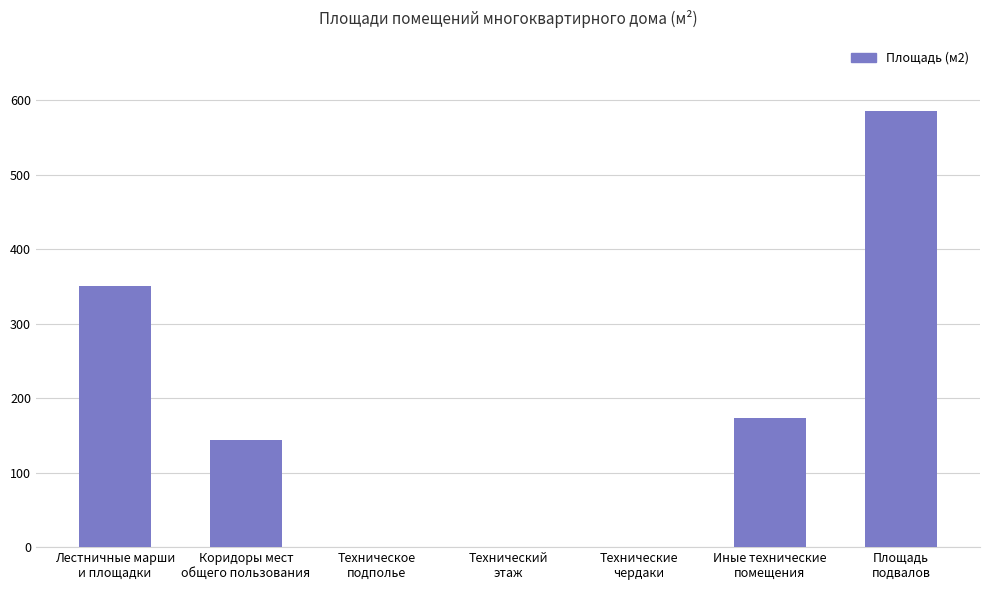

Reading left to right, what are all the values shown in this chart?

350	144	0	0	0	174	585